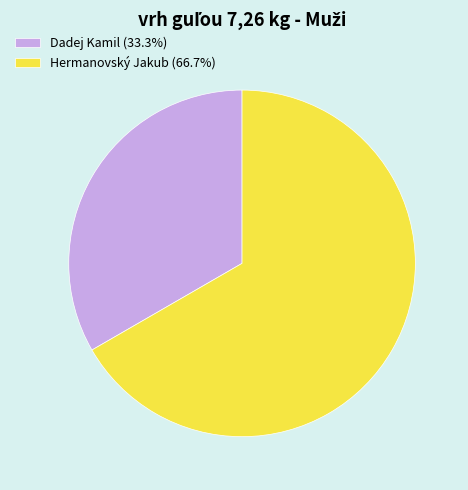

True or false: Hermanovský Jakub accounts for 77% of the total.

False